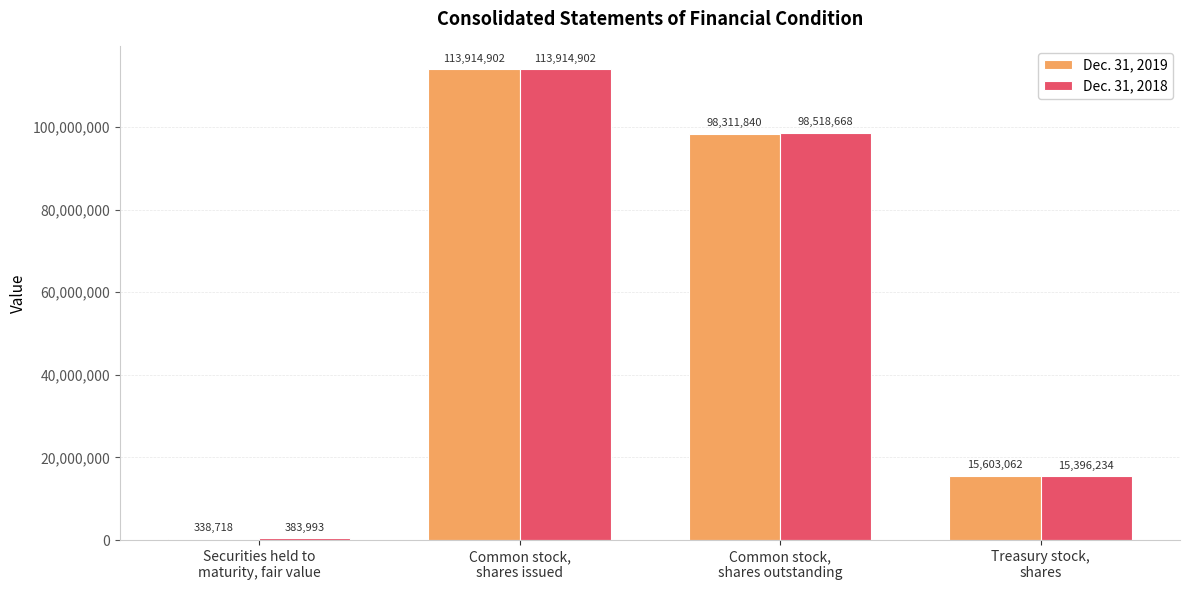

Which series has the largest total across all categories?

Dec. 31, 2018